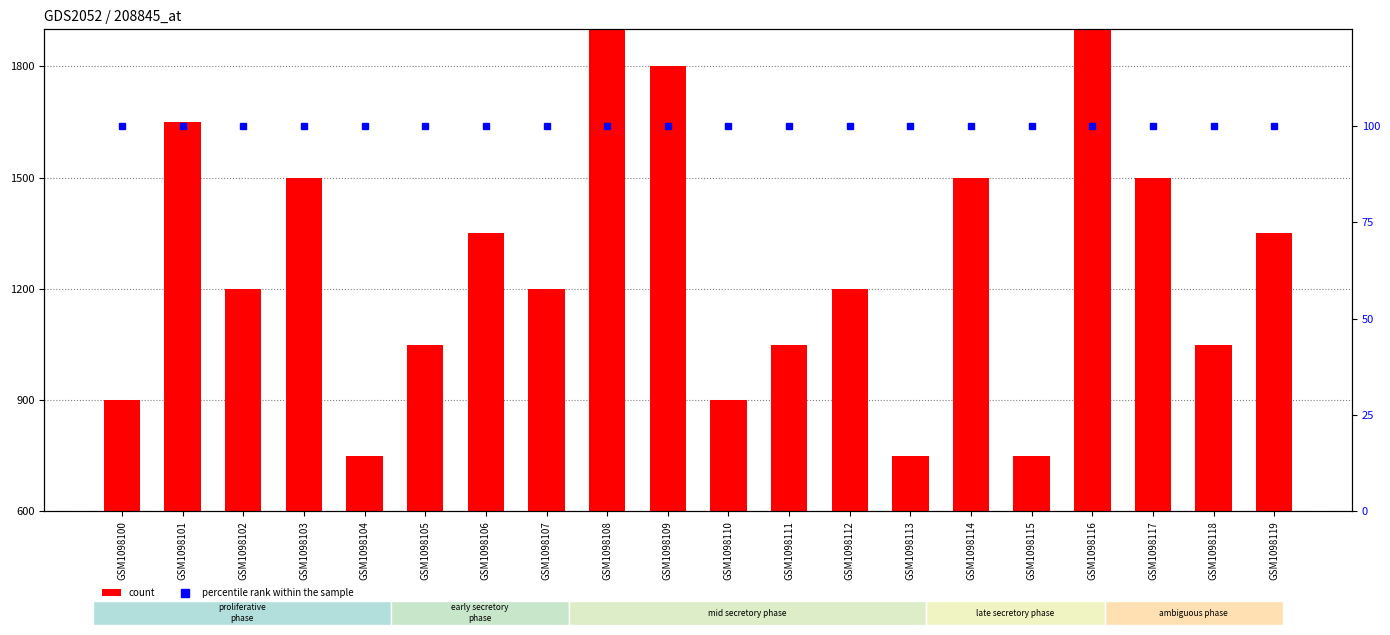

How many distinct data groups are displayed?

2